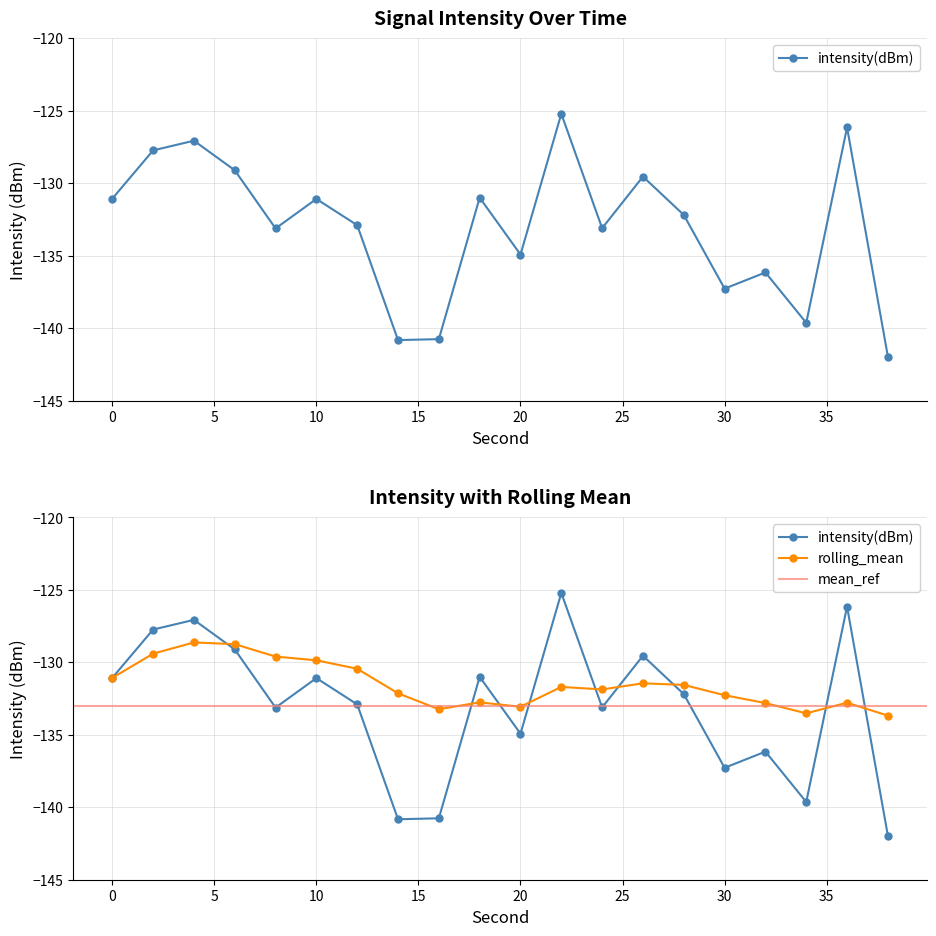

Rank the series at 6 from lowest to highest value.

intensity(dBm), rolling_mean